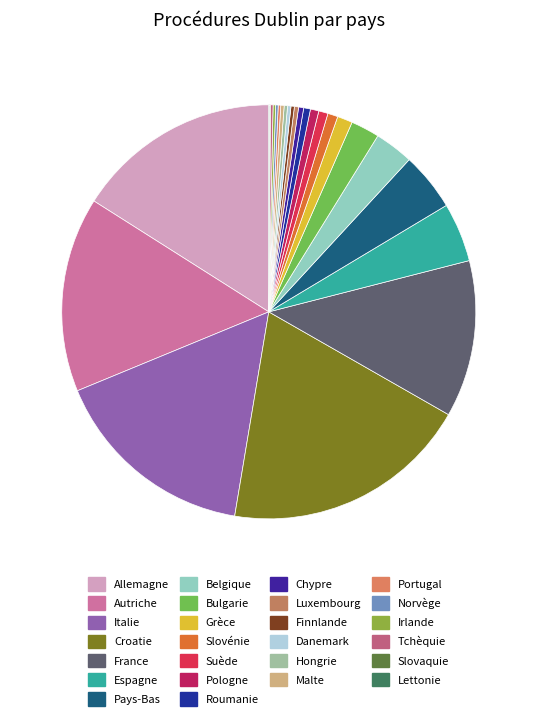

To the nearest percent, what is the difference between the largest and smallest slice percentages?

19%